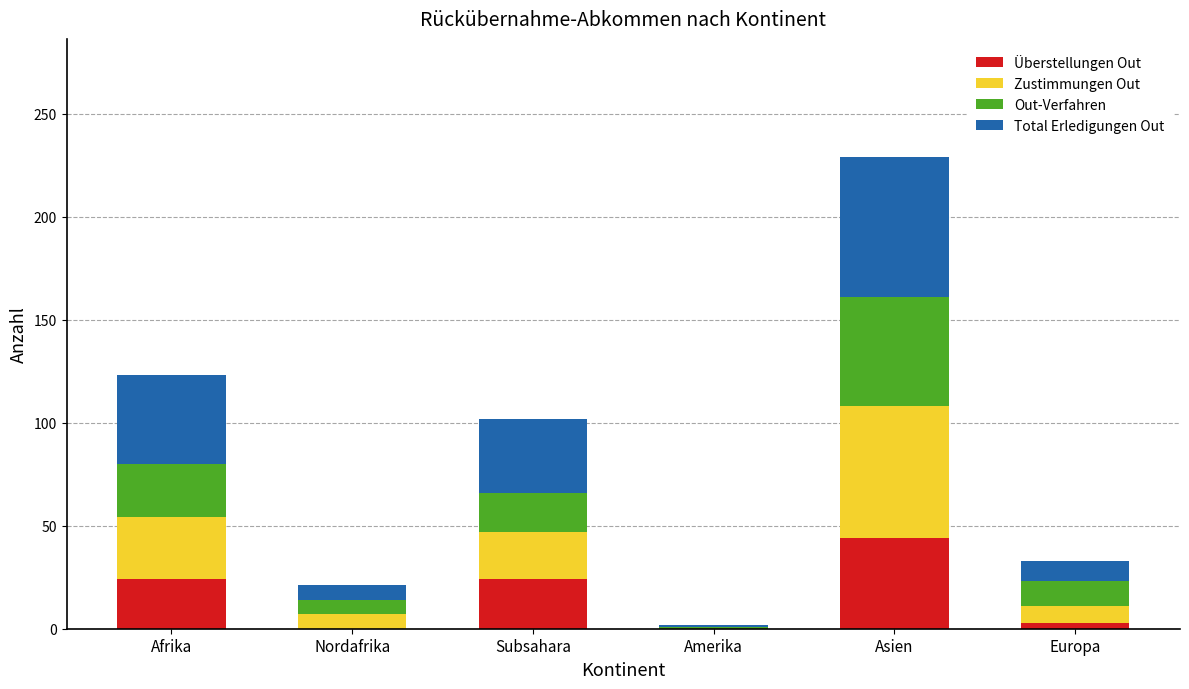

What is the maximum value for Überstellungen Out?

44